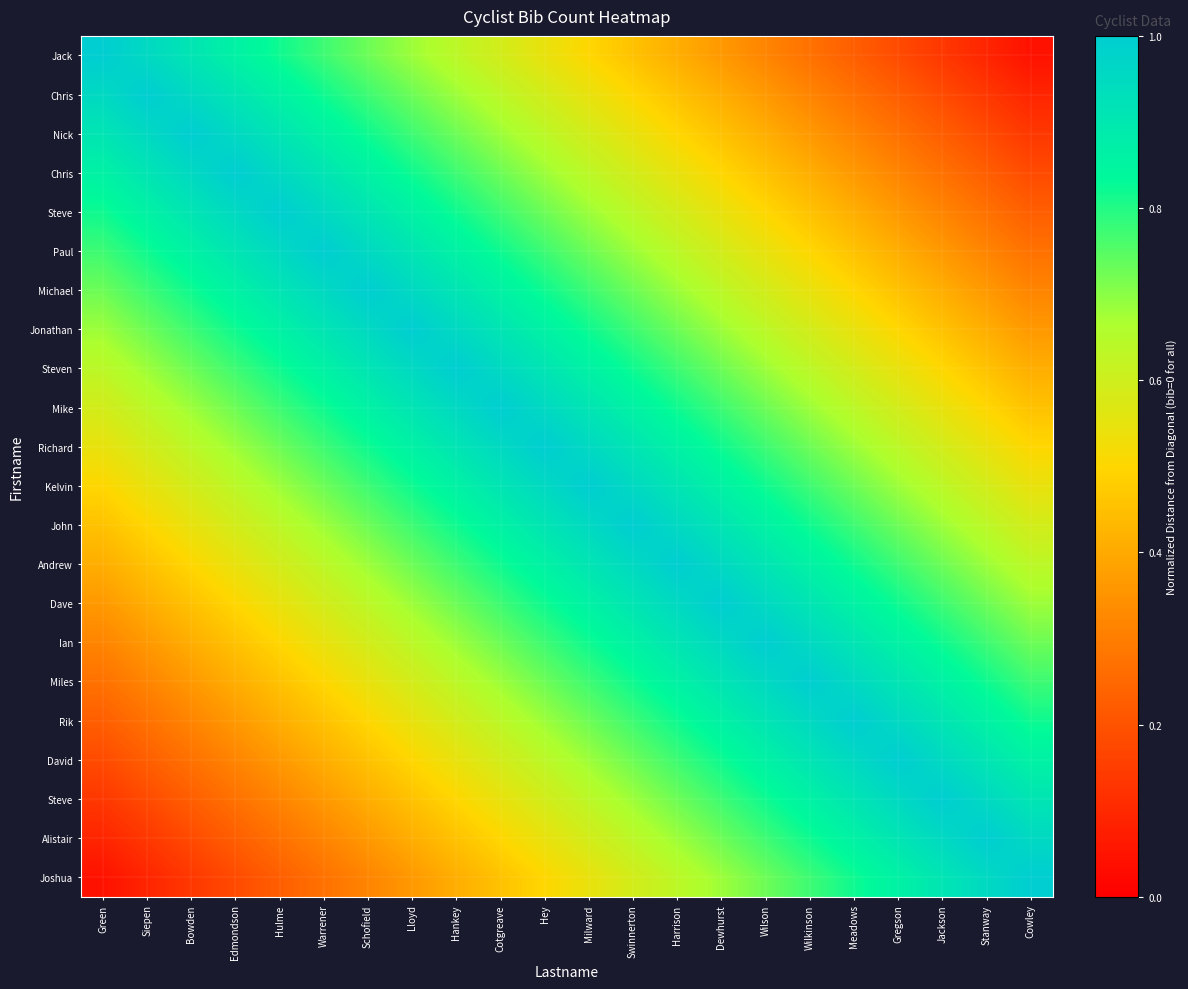

At how many categories does at least one series exceed 0?

22